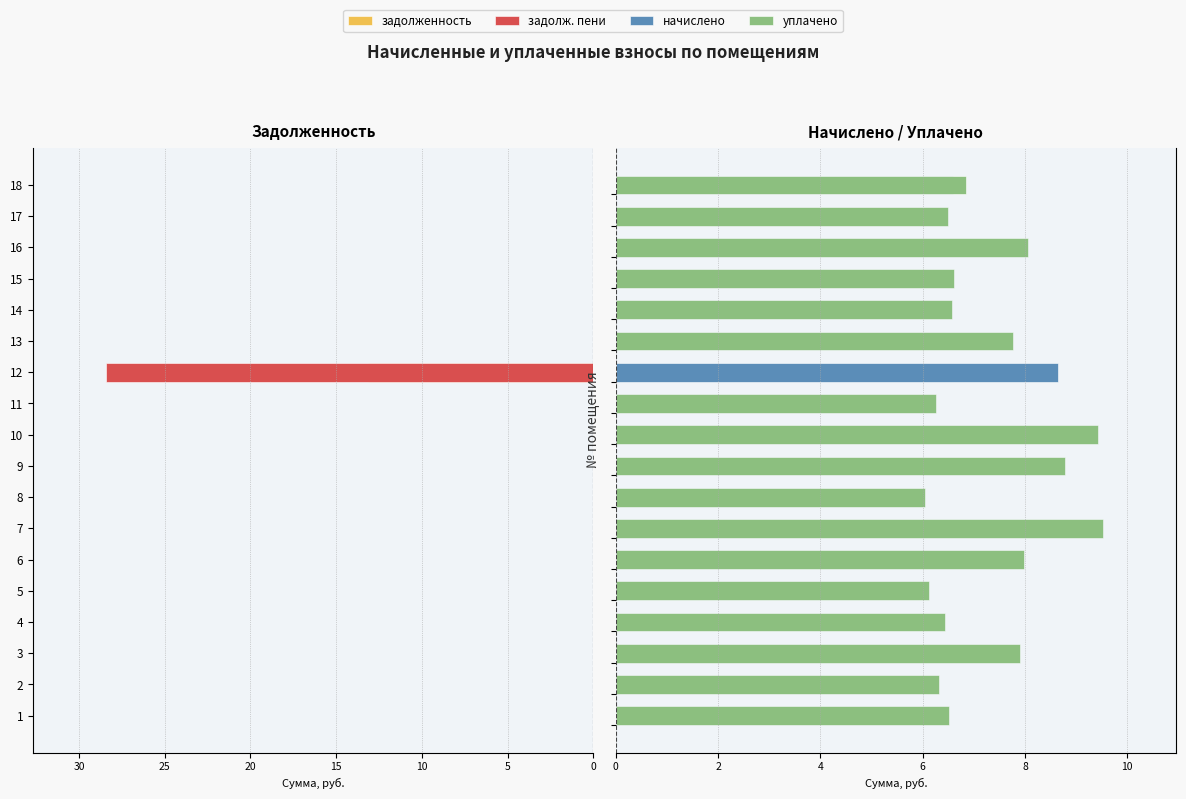

What is the average value of the задолженность series?

-0.7